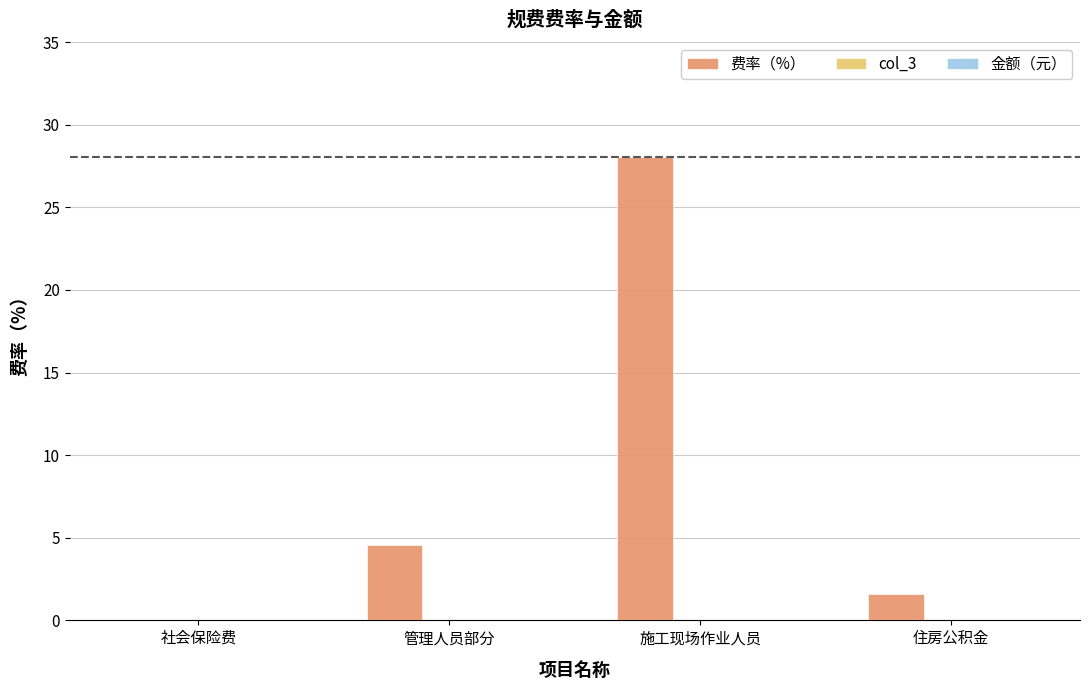

What is the maximum value shown in the chart?

28.0